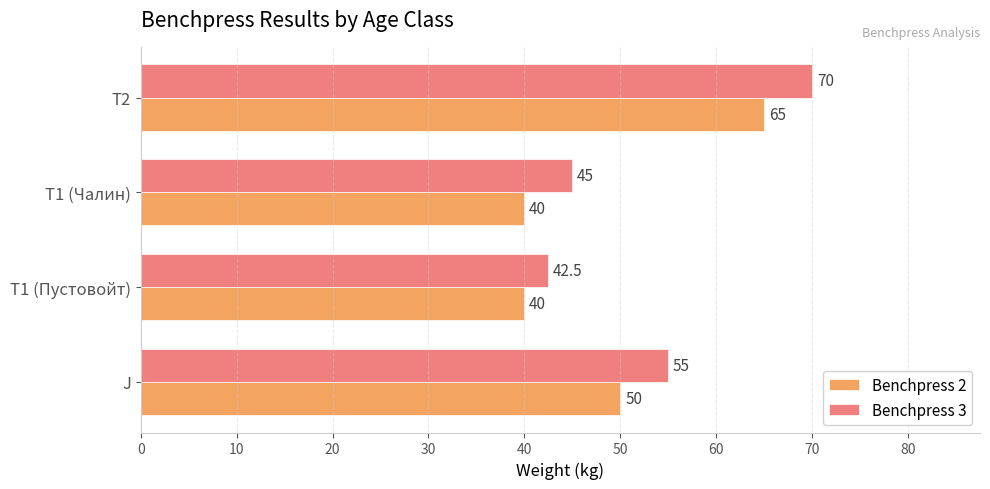

What is the sum of the Benchpress 2 values at T1 (Чалин) and T1 (Пустовойт)?

80.0